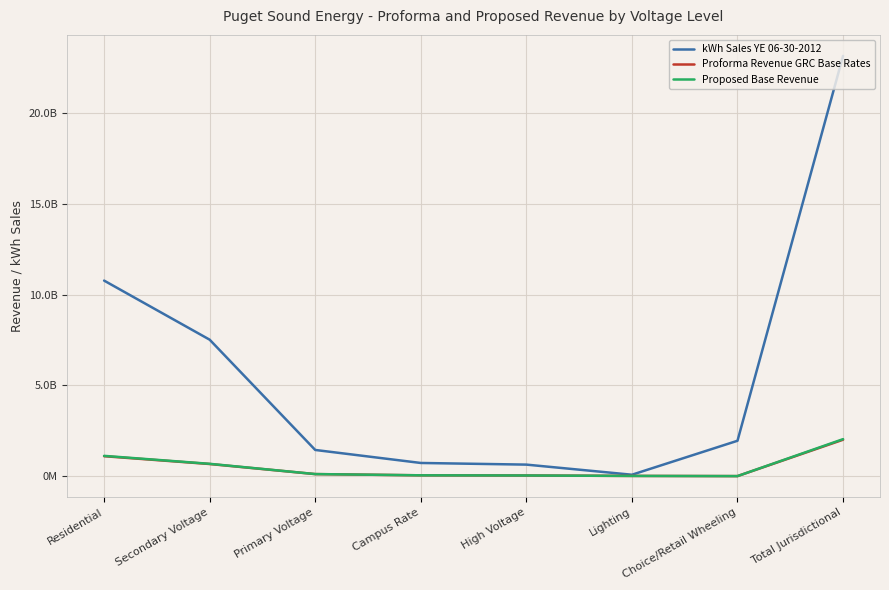

Reading right to left, list all the values displayed in this chart.

kWh Sales YE 06-30-2012: Total Jurisdictional=23146429123.1	Choice/Retail Wheeling=1953241647.0	Lighting=83017069.1	High Voltage=639944560.8	Campus Rate=730711795.0	Primary Voltage=1446920466.9	Secondary Voltage=7519275260.1	Residential=10773318324.2
Proforma Revenue GRC Base Rates: Total Jurisdictional=2010403192.4	Choice/Retail Wheeling=7200209.9	Lighting=17239399.4	High Voltage=41190853.6	Campus Rate=50543089.2	Primary Voltage=117661156.9	Secondary Voltage=673258088.7	Residential=1103310394.7
Proposed Base Revenue: Total Jurisdictional=2042303314.6	Choice/Retail Wheeling=7409009.9	Lighting=17740772.3	High Voltage=41428035.2	Campus Rate=50927221.9	Primary Voltage=119343408.7	Secondary Voltage=683589062.9	Residential=1121865803.6